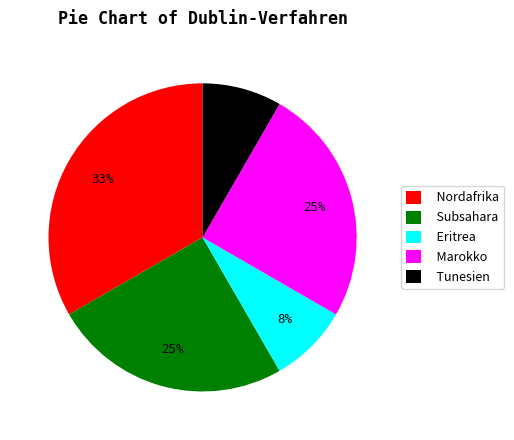

How many segments does this pie chart have?

5